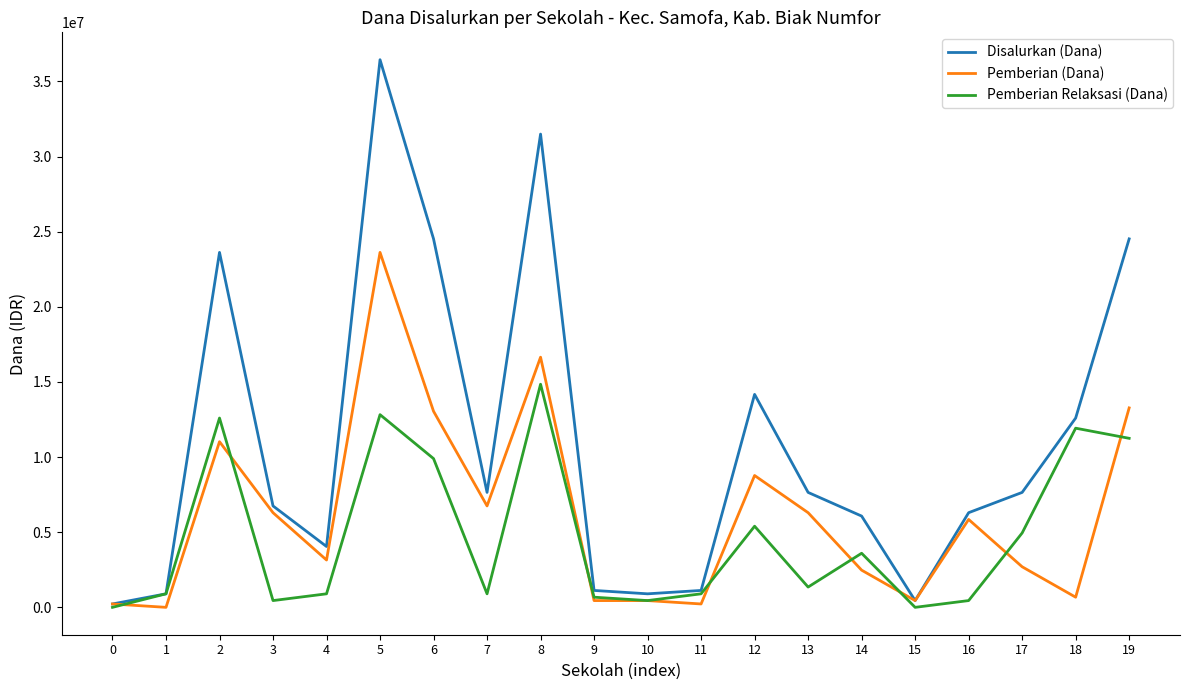

How many lines are shown in the chart?

3